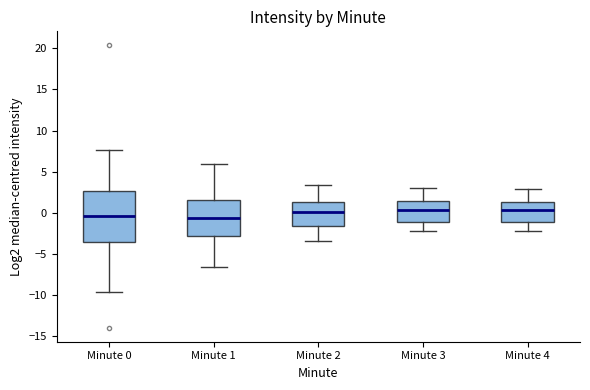

Comparing the boxes themselves (not the whiskers), which one is the tallest?

Minute 0